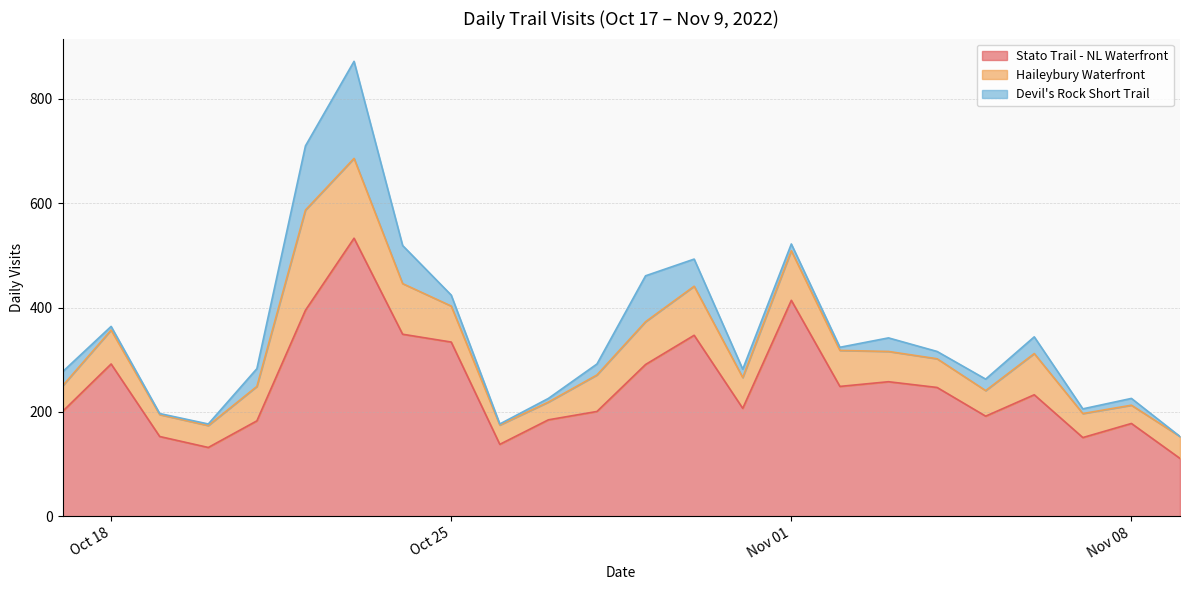

What is the highest value of the Stato Trail - NL Waterfront series?

533